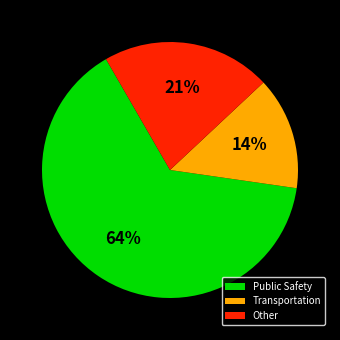

What is the ratio of the value at Transportation to the value at Other?

0.7